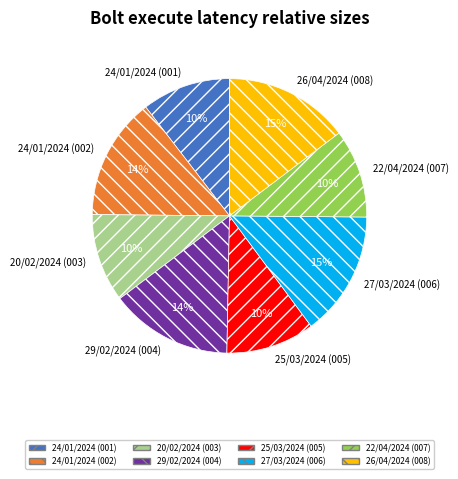

Do 25/03/2024 (005) and 24/01/2024 (002) together represent more than half of the pie?

No